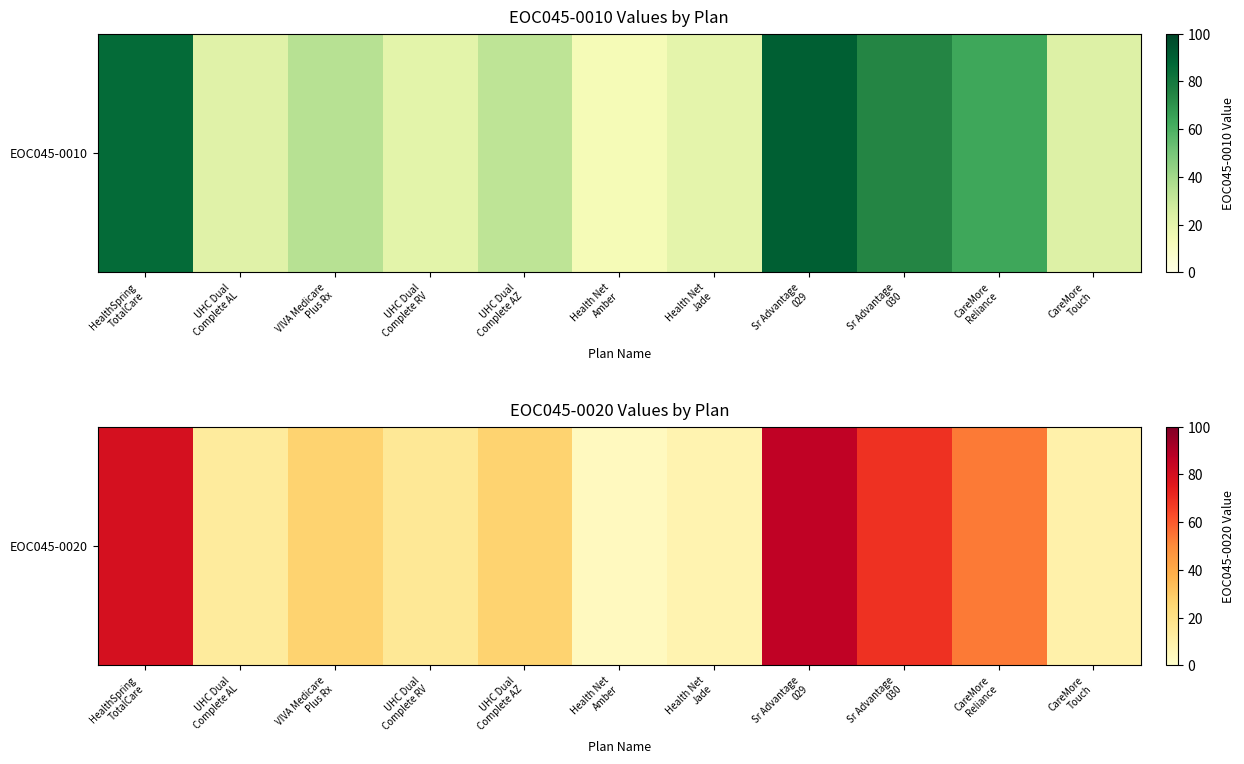

How many data points are less than 26?

5